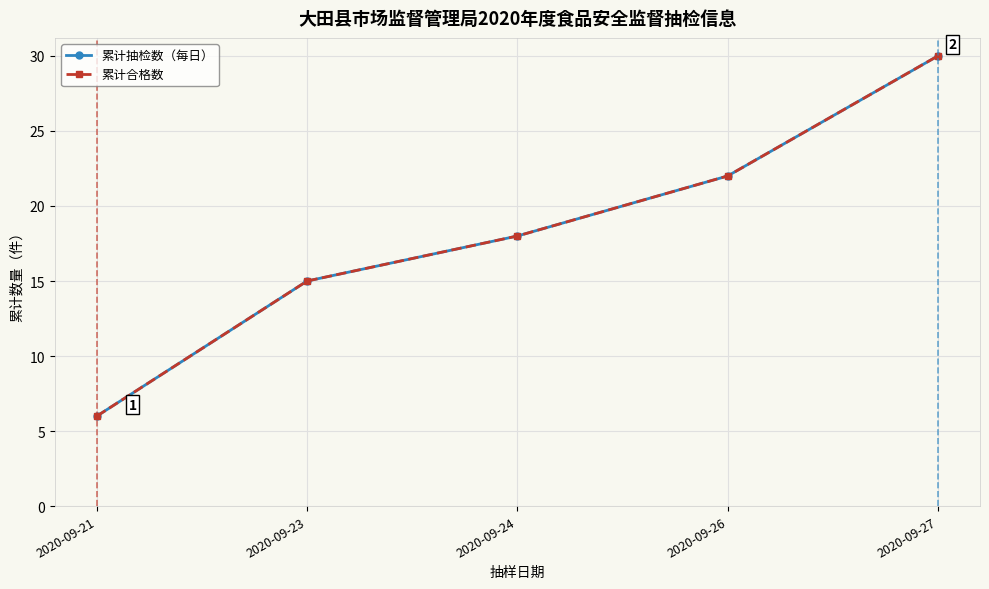

True or false: 累计抽检数（每日） and 累计合格数 intersect in this chart.

False